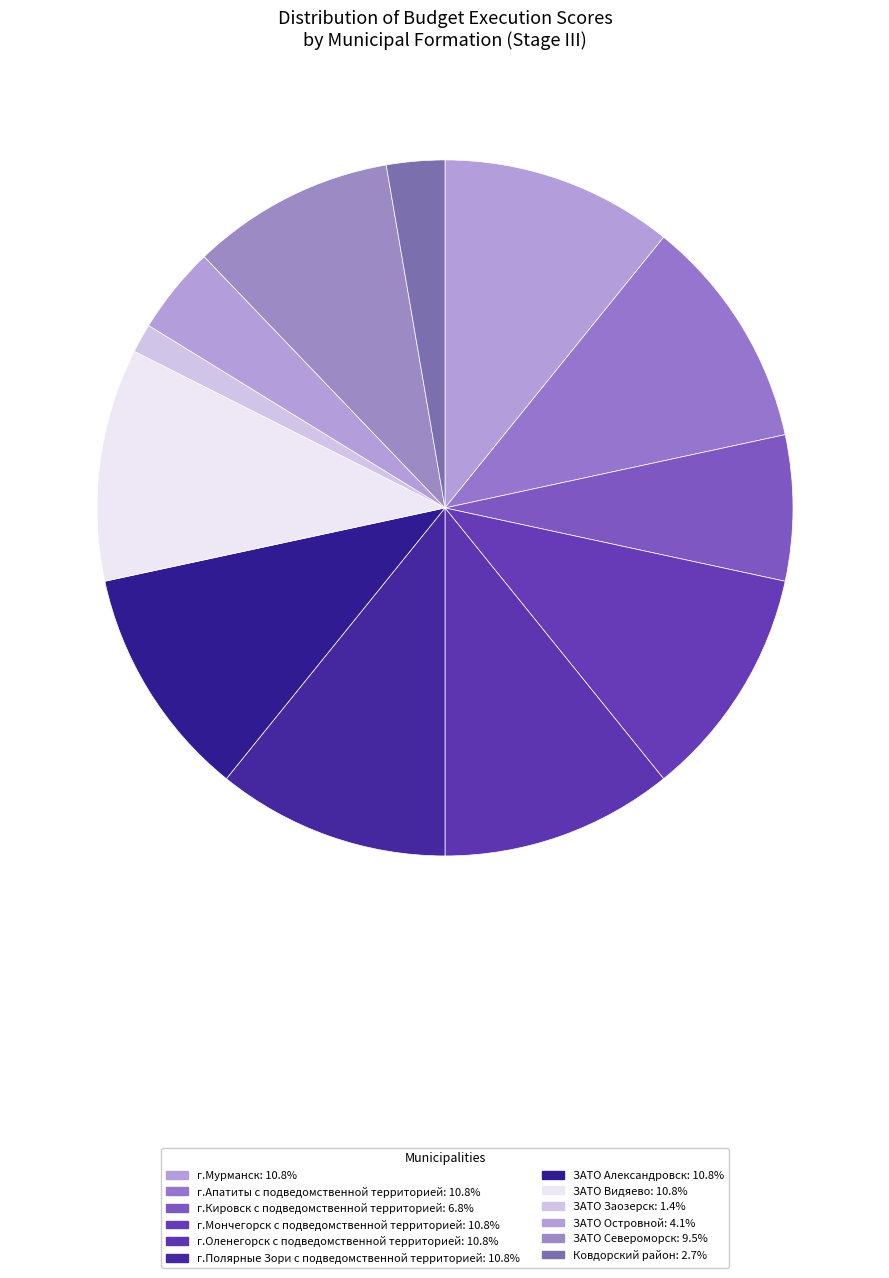

To the nearest percent, what is the combined percentage of ЗАТО Заозерск and г.Мурманск?

12%